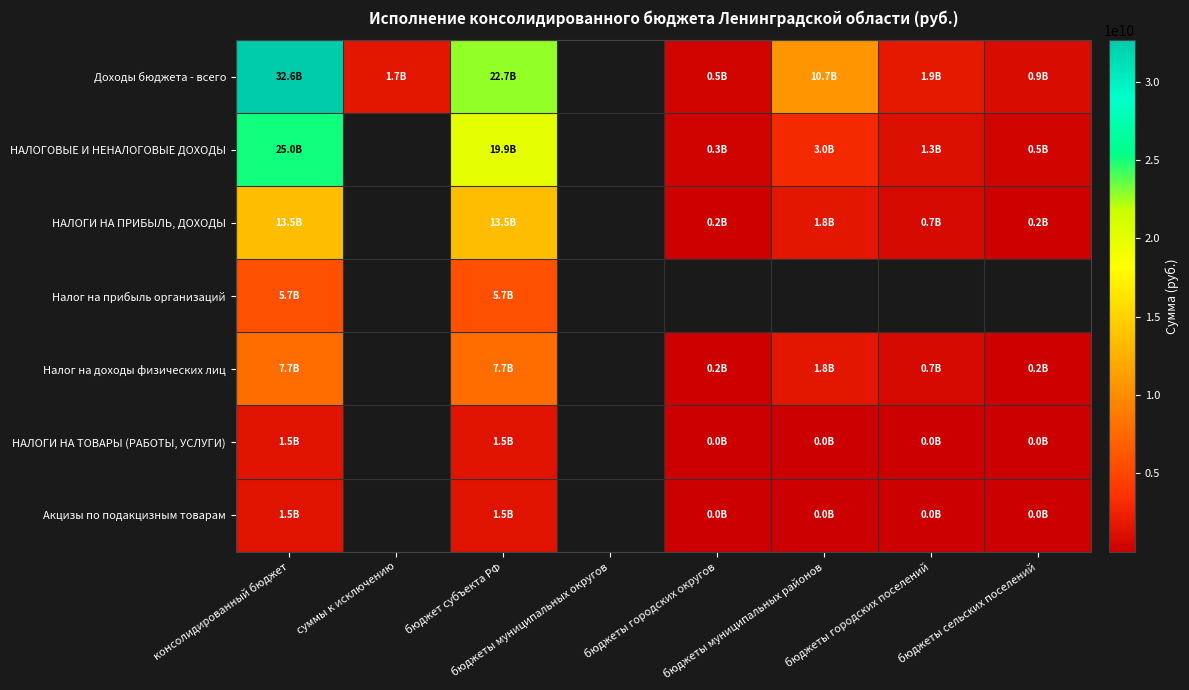

At which category is the sum across all series the highest?

консолидированный бюджет